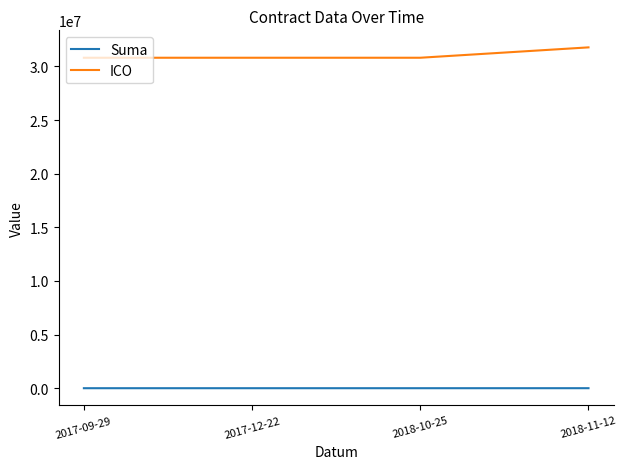

True or false: Suma has more than 2 points higher than both neighbors.

False